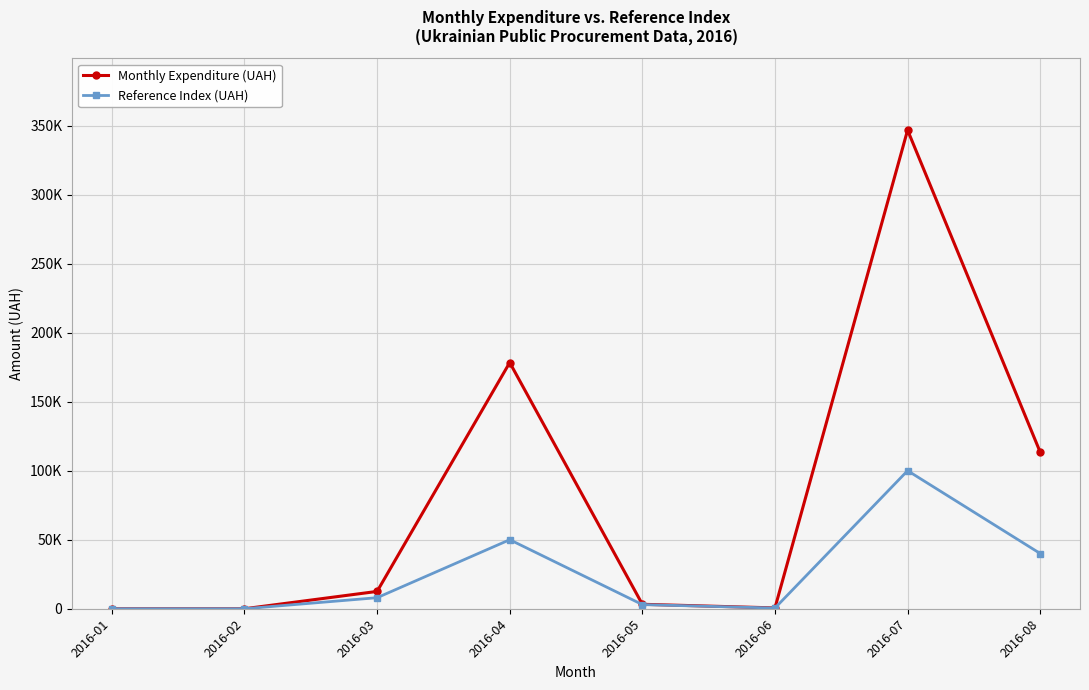

Which series has the largest range (max minus min)?

Monthly Expenditure (UAH)